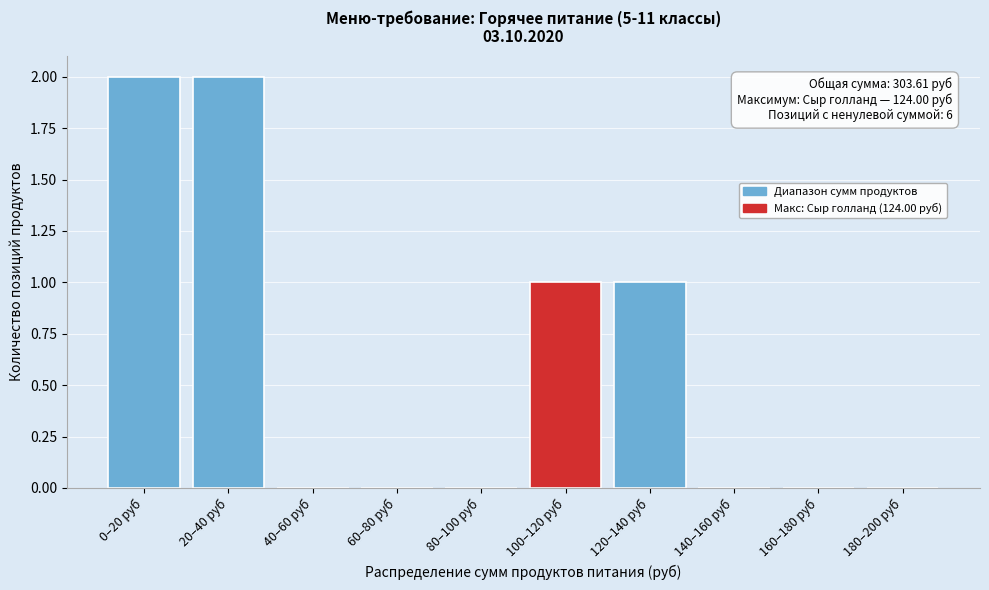

Reading left to right, transcribe all the data shown in this chart.

0–20 руб=2	20–40 руб=2	40–60 руб=0	60–80 руб=0	80–100 руб=0	100–120 руб=1	120–140 руб=1	140–160 руб=0	160–180 руб=0	180–200 руб=0